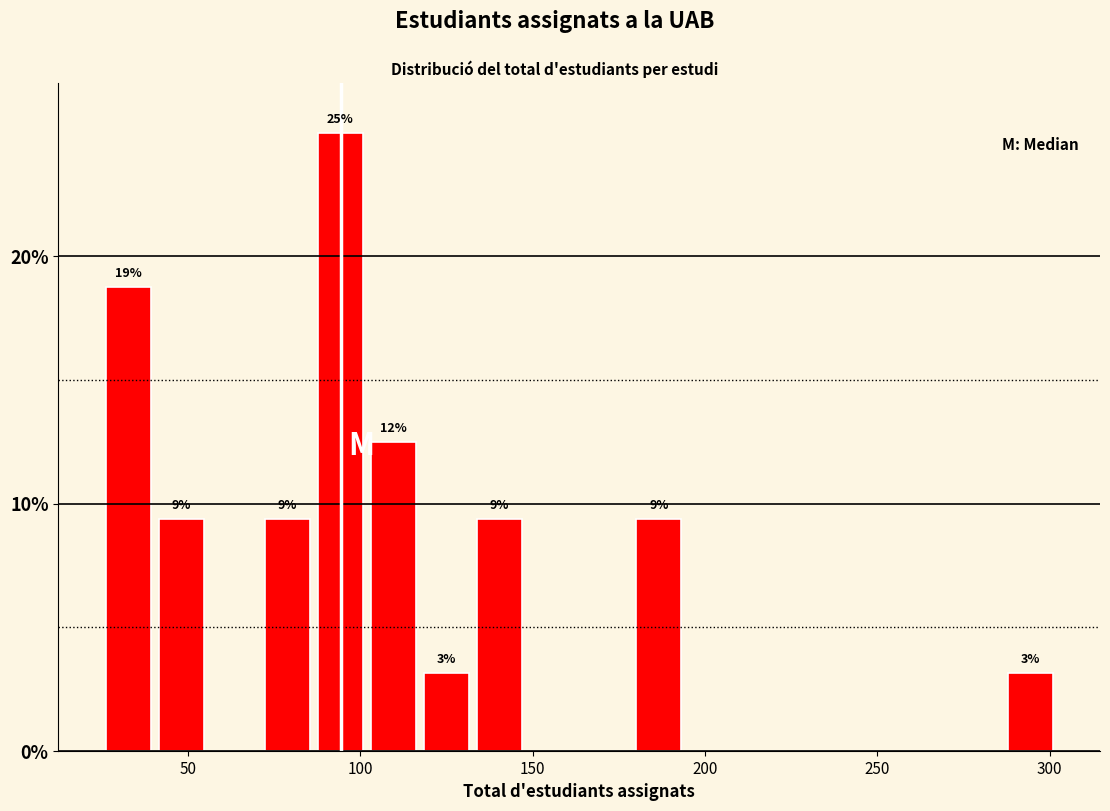

Around what value on the x-axis is the tallest bar? Give the approximate position of its centre, as read against the axis.

95